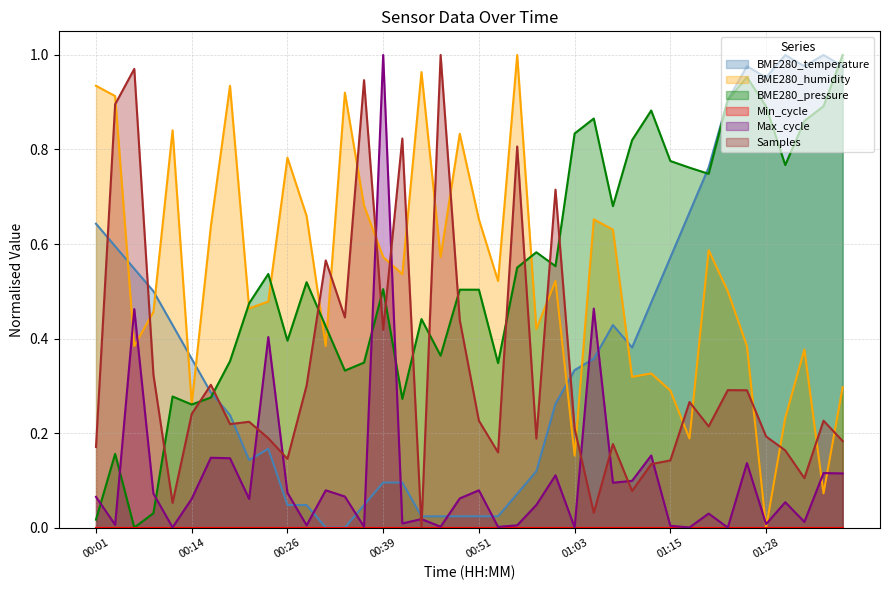

Which series has the largest range (max minus min)?

BME280_temperature